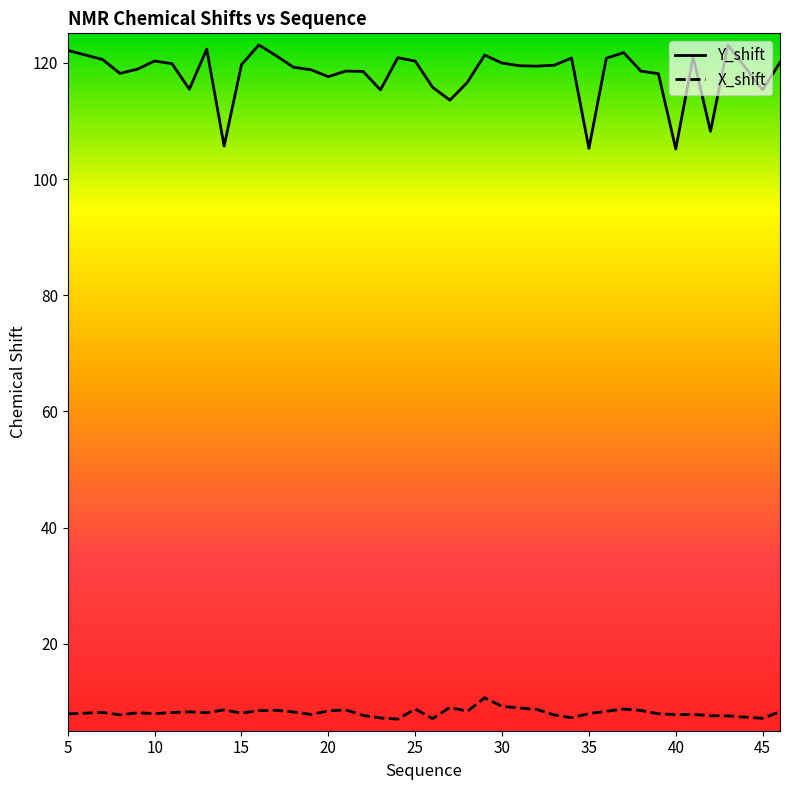

Which series has the largest range (max minus min)?

Y_shift